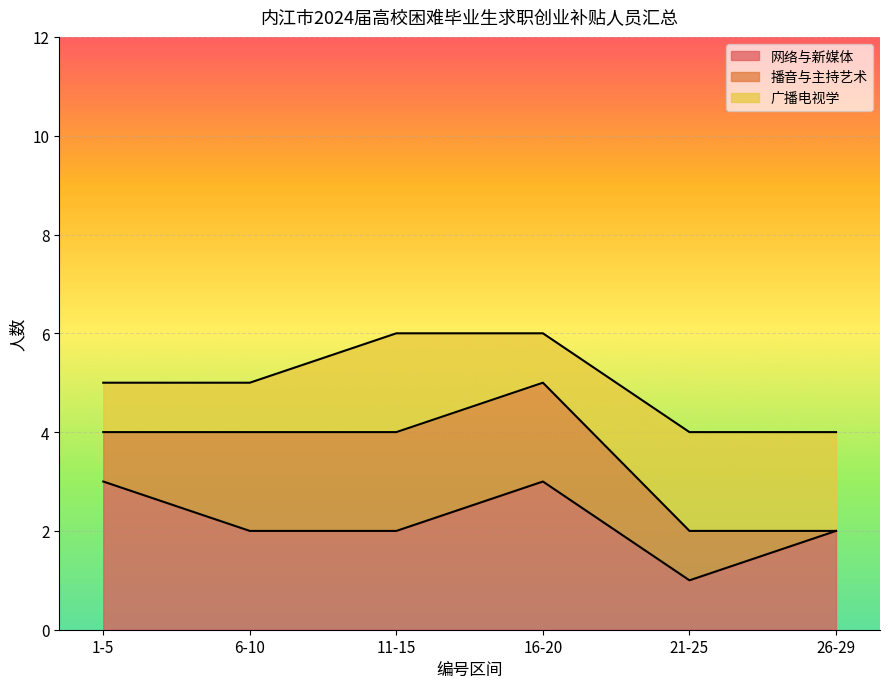

True or false: 广播电视学 and 播音与主持艺术 intersect in this chart.

False